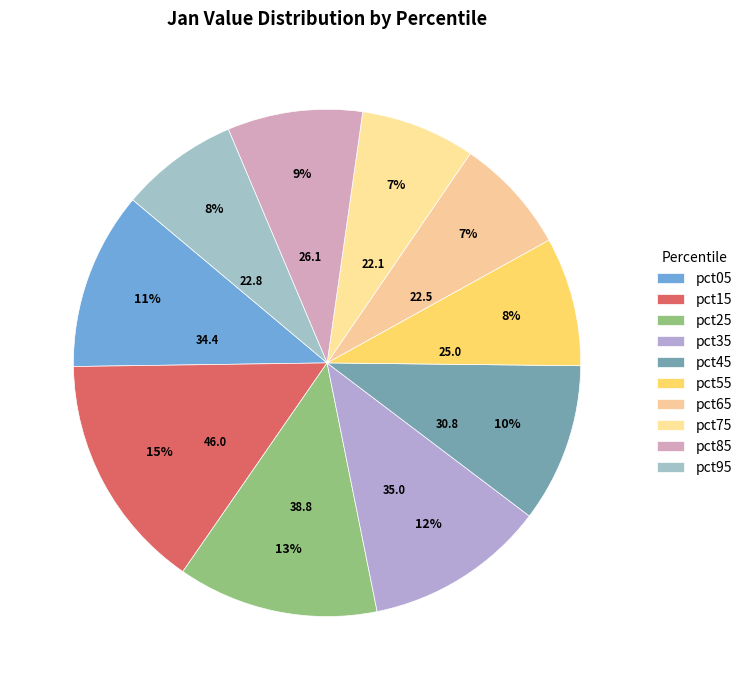

Which slice is the smallest?

pct75